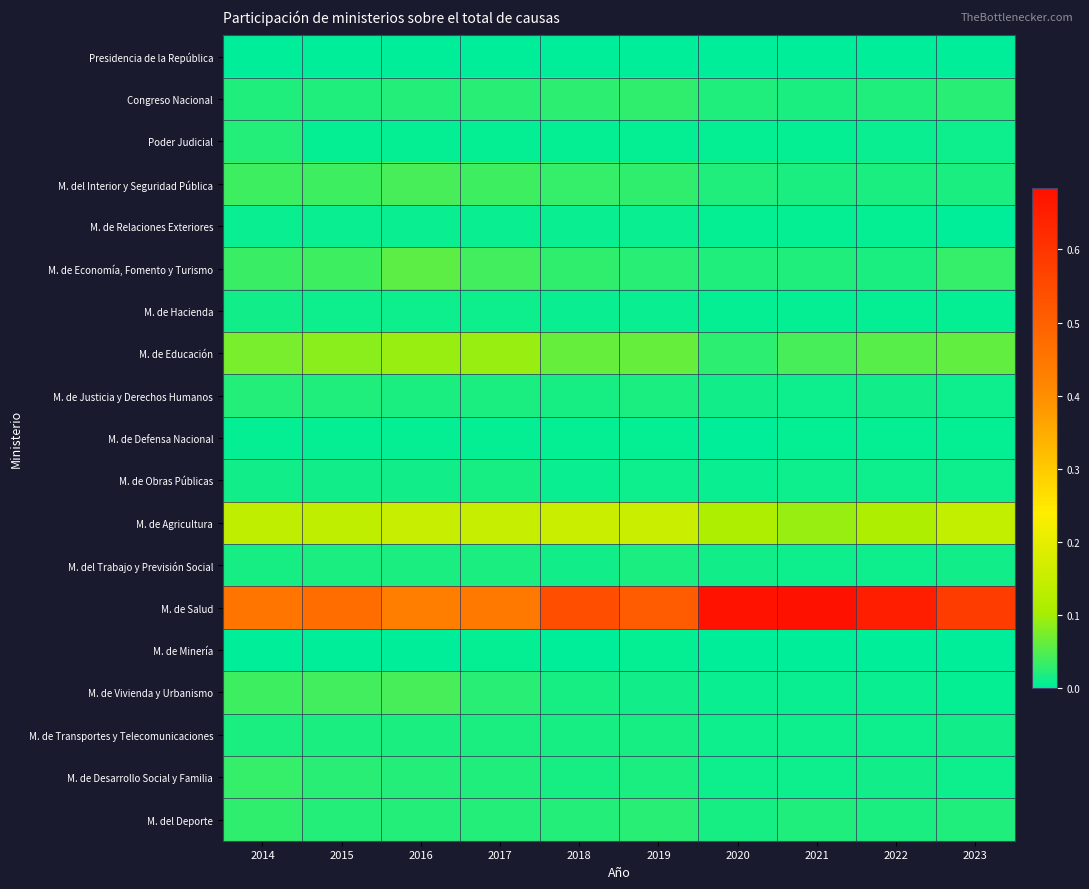

What is the greatest value displayed?

0.7